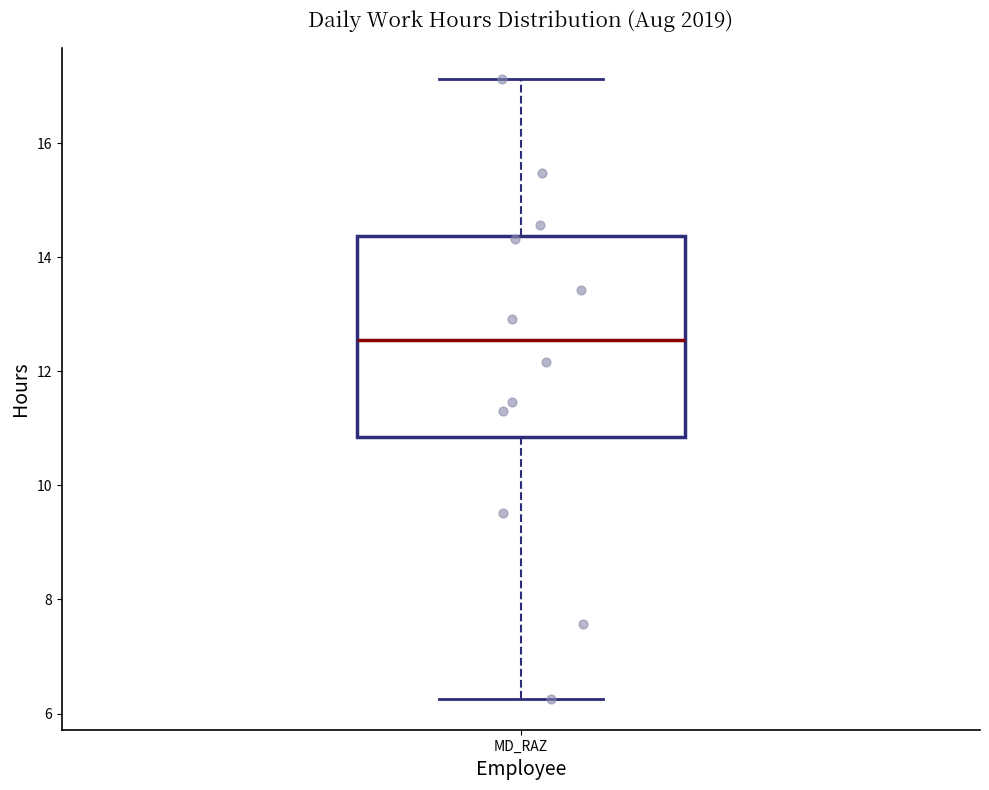

Where is the upper edge of the box for MD_RAZ on the y-axis? The values are not printed on the chart, so give them approximately, as read against the axis.

14.4